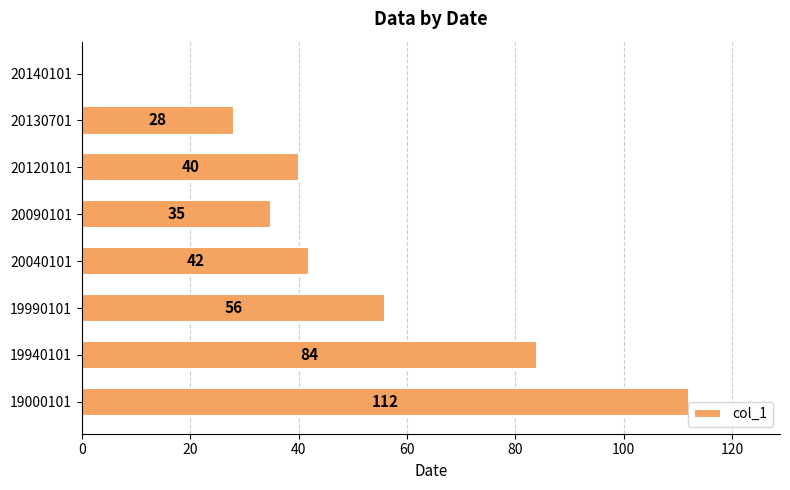

What is the sum of the values at 20090101 and 19940101?

119